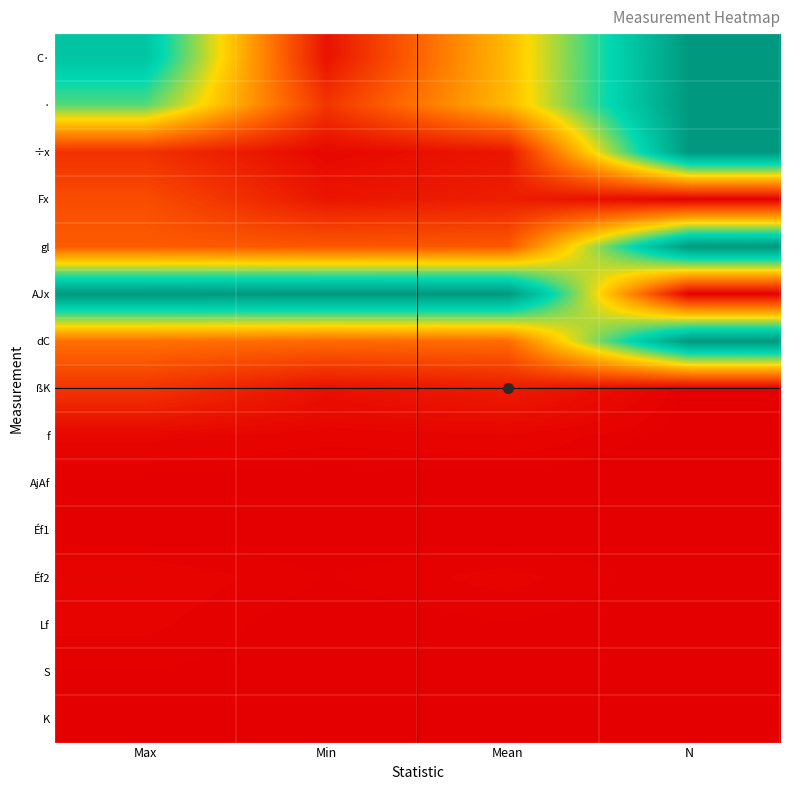

Which series has the widest spread of values?

AJx